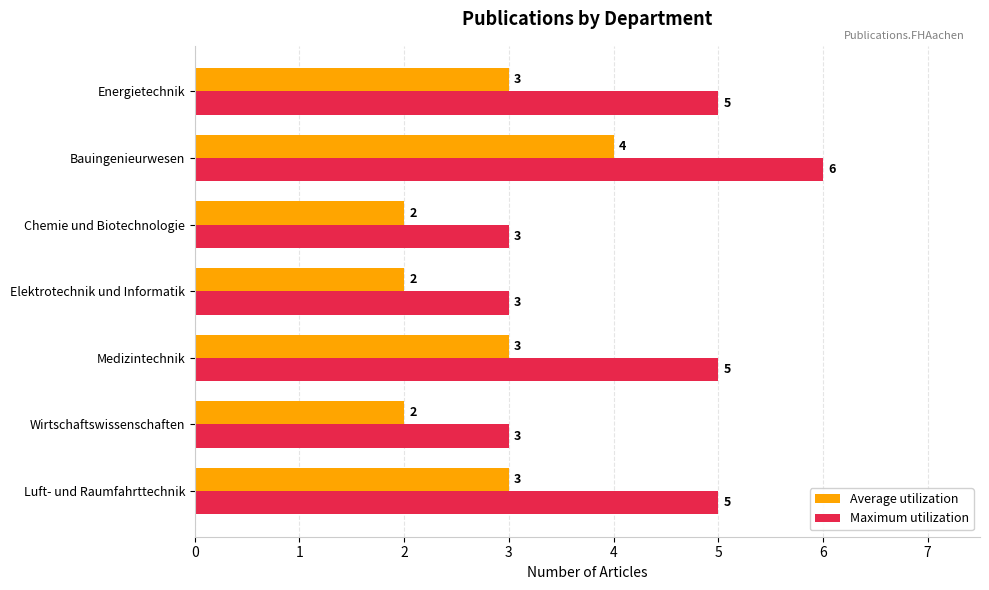

What is the sum of the Average utilization values at Wirtschaftswissenschaften and Medizintechnik?

5